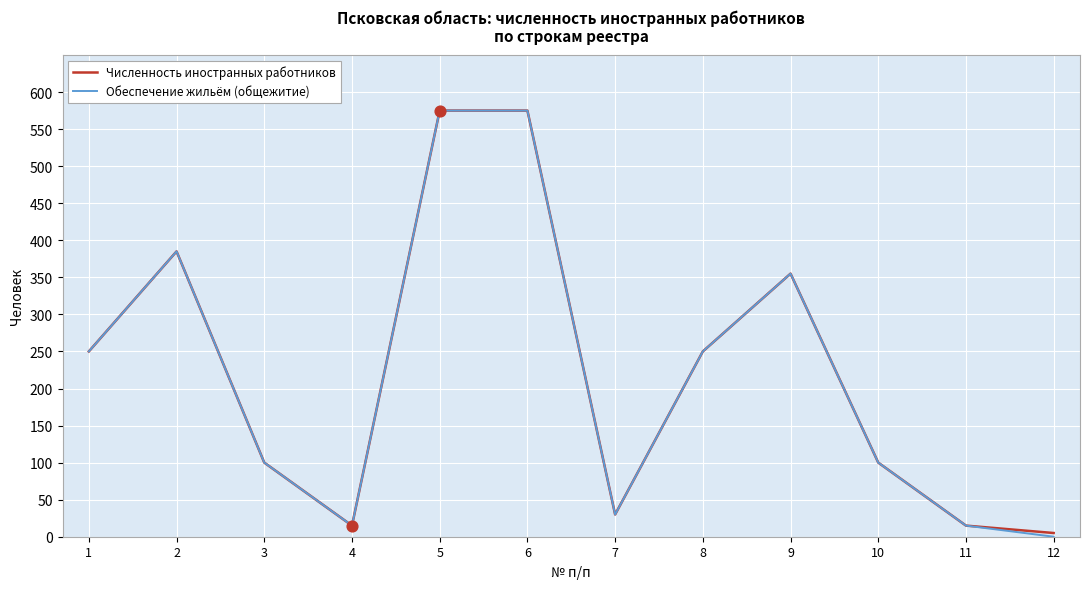

Between 1 and 12, which series saw the biggest shift?

Обеспечение жильём (общежитие)